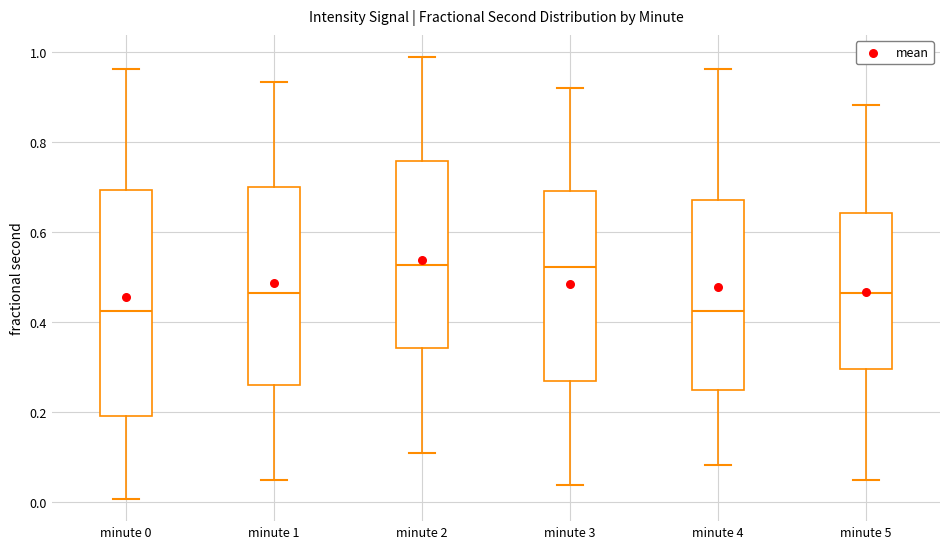

Reading left to right, transcribe this box plot: for each box, give where its median line is, the range the box spans, and where its two whiskers end, as read against the y-axis. The values are not printed on the chart, so give them approximately, as read against the axis.

minute 0: median 0.42, box 0.20 to 0.70, whiskers 0.00 to 0.96
minute 1: median 0.46, box 0.26 to 0.70, whiskers 0.06 to 0.94
minute 2: median 0.52, box 0.34 to 0.76, whiskers 0.10 to 0.98
minute 3: median 0.52, box 0.26 to 0.70, whiskers 0.04 to 0.92
minute 4: median 0.42, box 0.24 to 0.68, whiskers 0.08 to 0.96
minute 5: median 0.46, box 0.30 to 0.64, whiskers 0.06 to 0.88